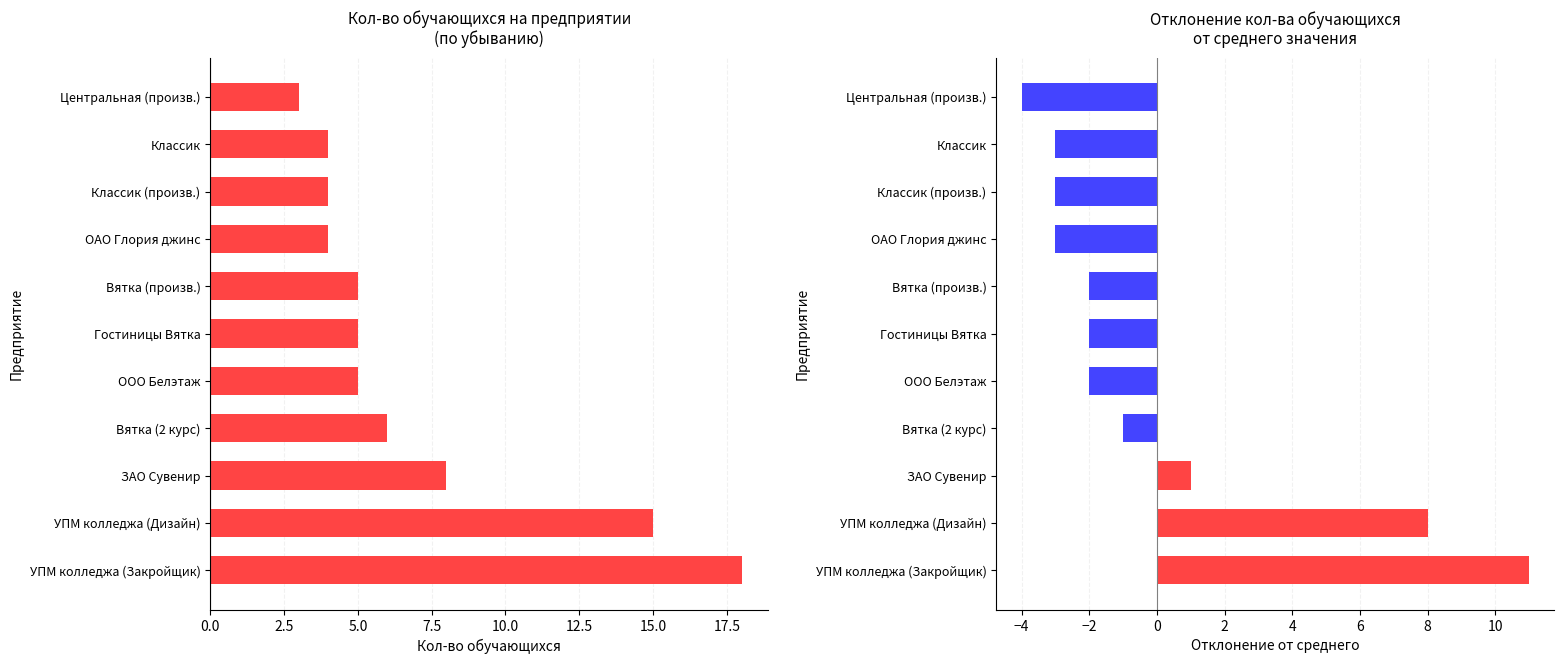

What are all the series names shown in the legend?

Кол-во обучающихся, Отклонение от среднего